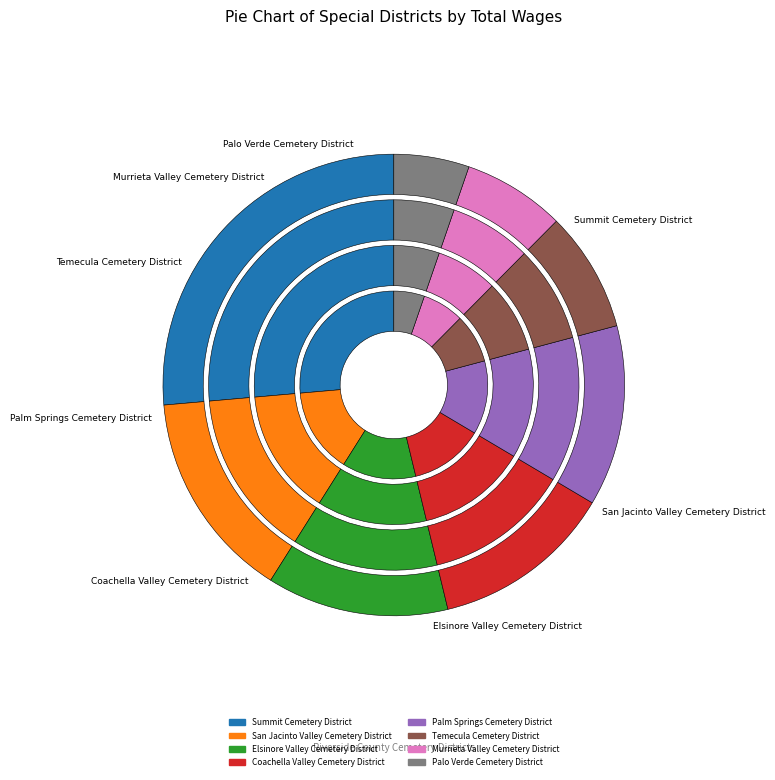

Rank the categories by value from lowest to highest.

Palo Verde Cemetery District, Murrieta Valley Cemetery District, Temecula Cemetery District, Palm Springs Cemetery District, Coachella Valley Cemetery District, Elsinore Valley Cemetery District, San Jacinto Valley Cemetery District, Summit Cemetery District